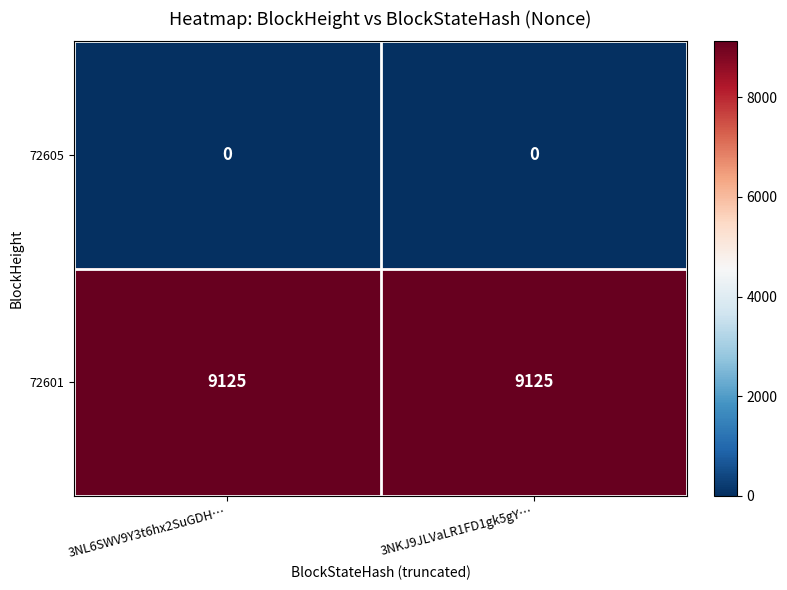

At how many categories does at least one series exceed 7190?

2